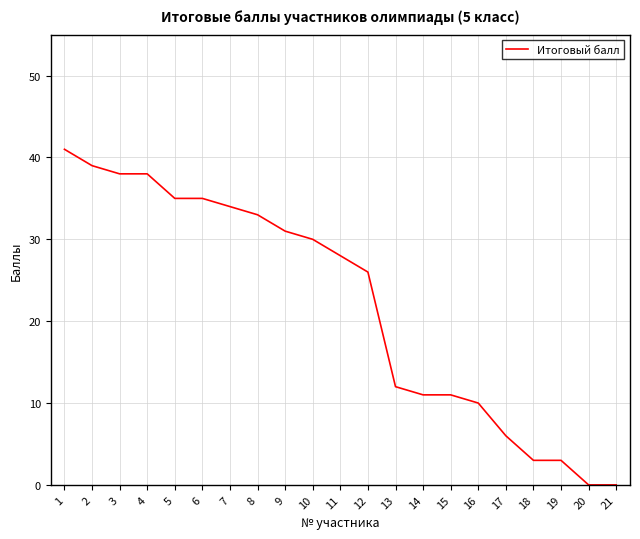

Where does the data first go above 28?

1